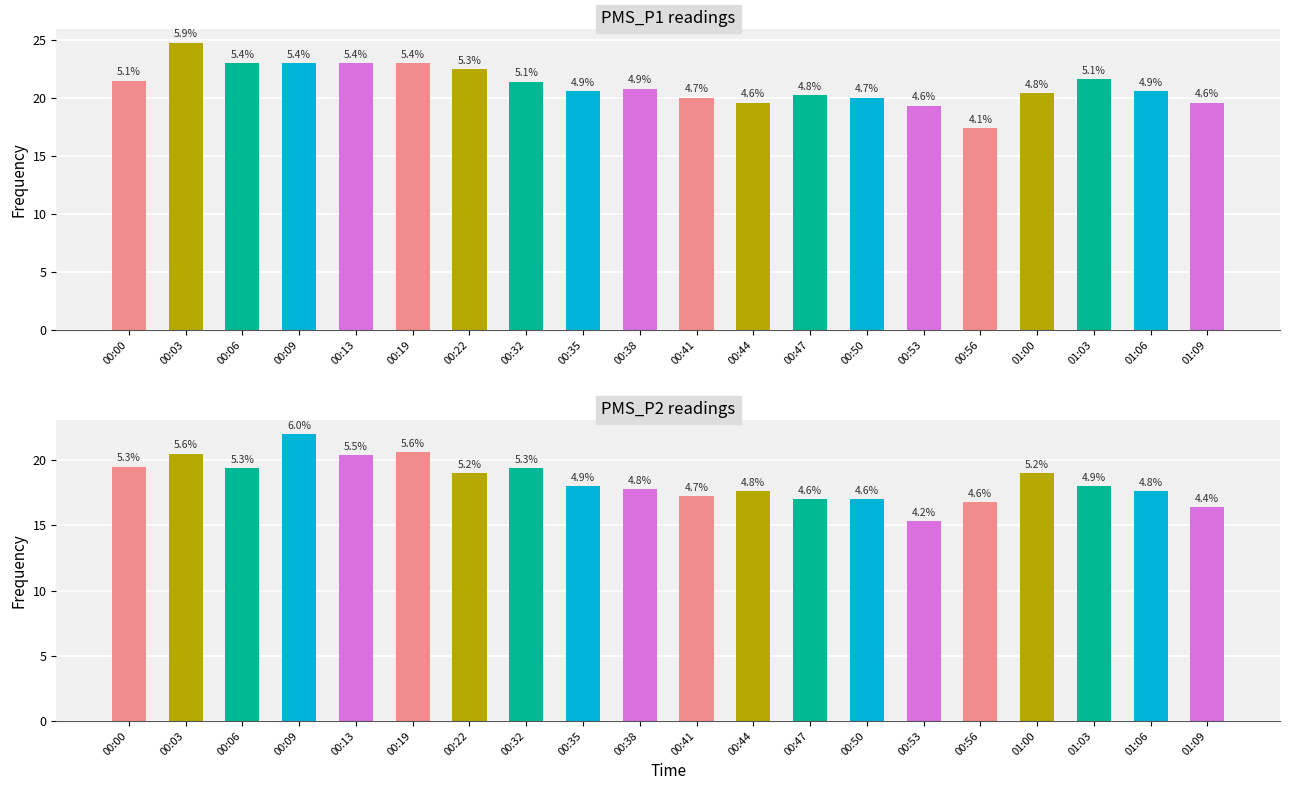

What is the highest value of the PMS_P1 series?

24.8